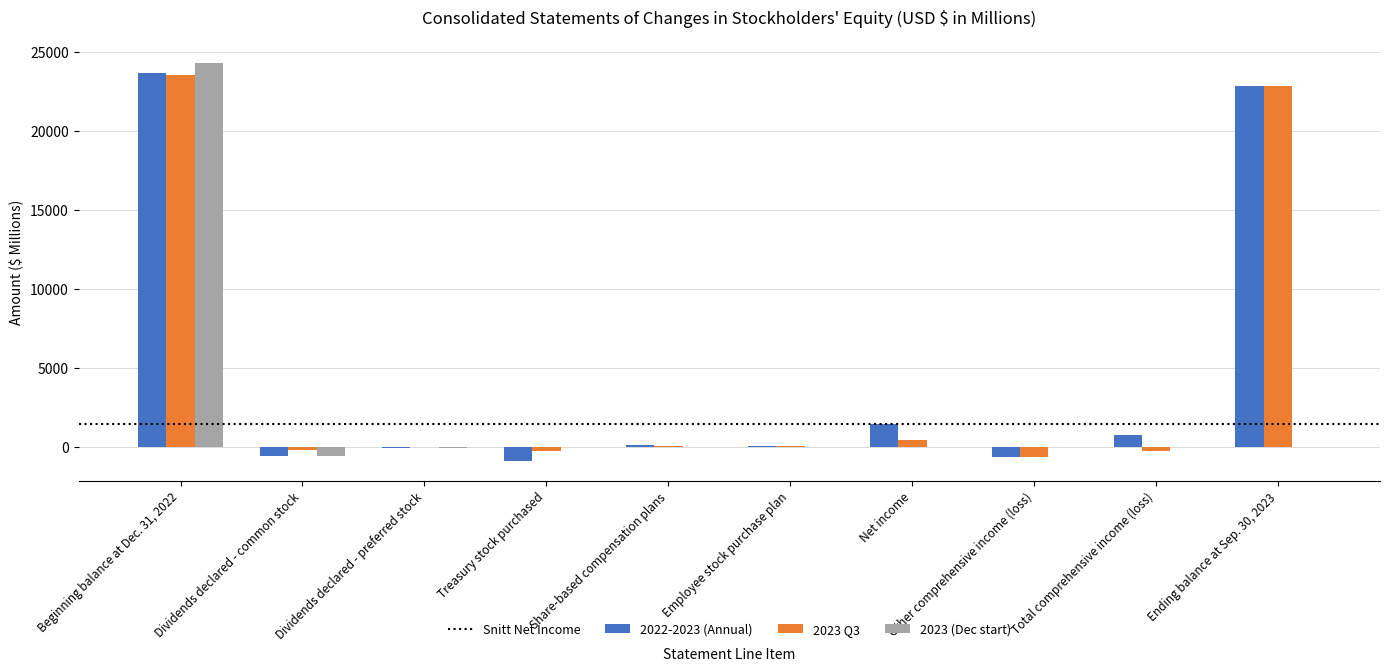

What is the sum of all 2022-2023 (Annual) values?

46527